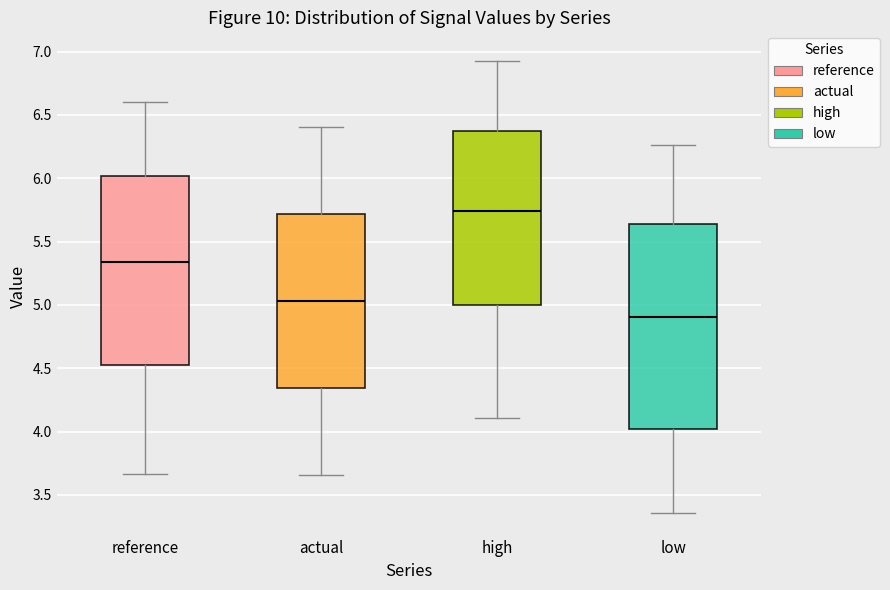

Which box's median line is the highest?

high